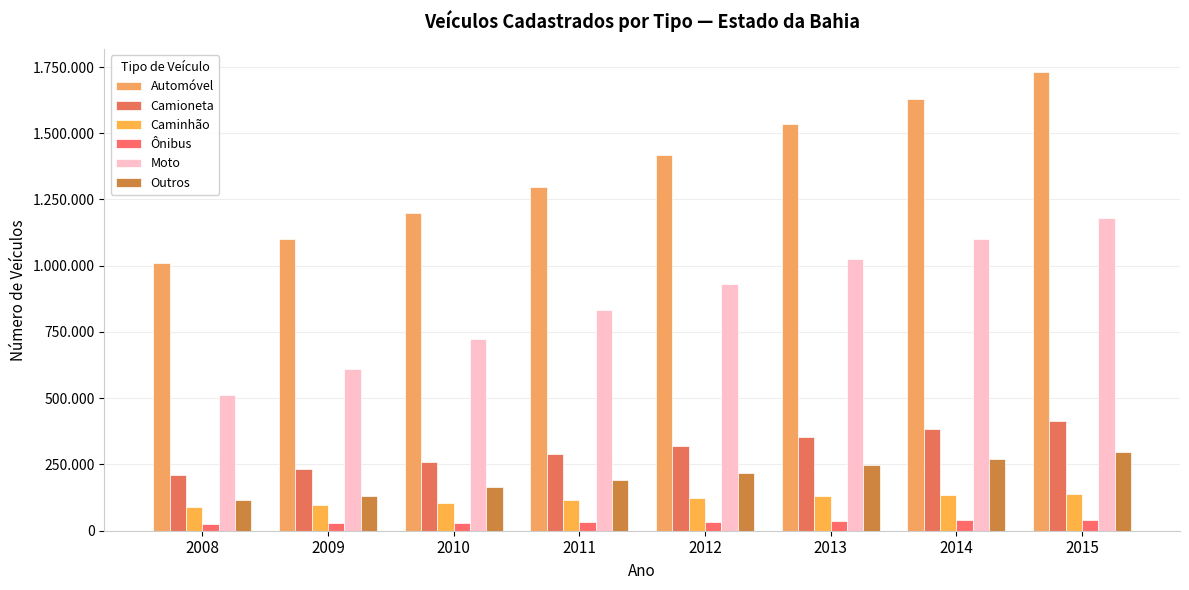

Which category has the lowest value across all series?

2008